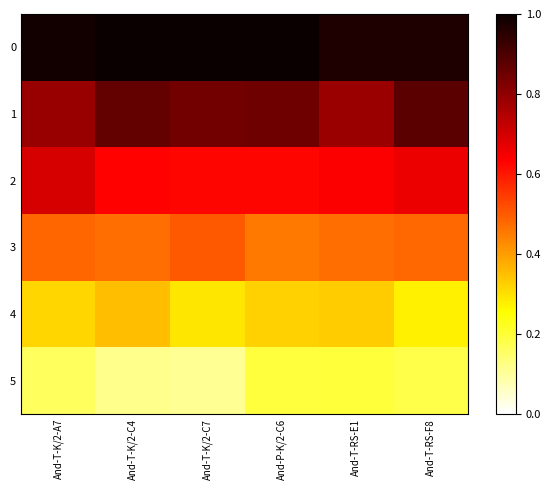

What is the total value across all series at And-P-K/2-C6?

3.4